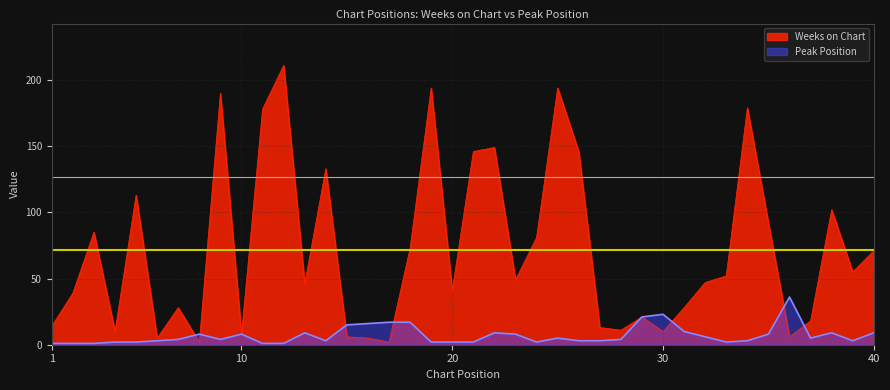

How many lines are shown in the chart?

2